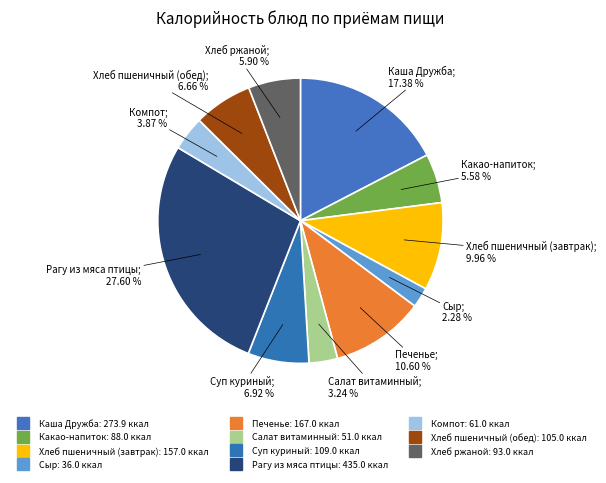

The Сыр slice represents 1% of the pie. True or false?

False